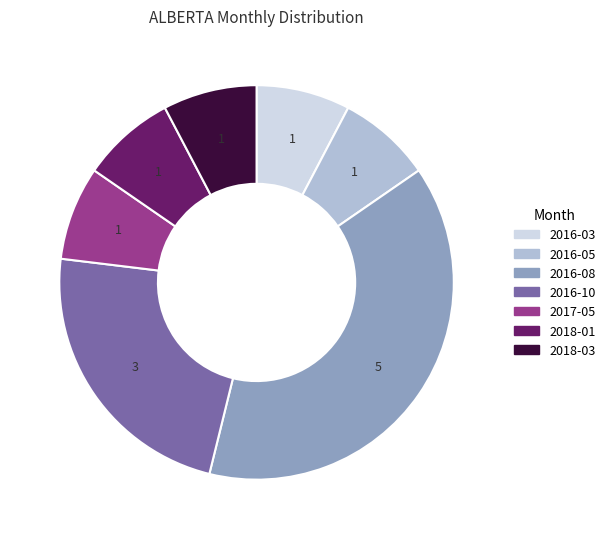

Is there any slice that represents more than half of the pie?

No